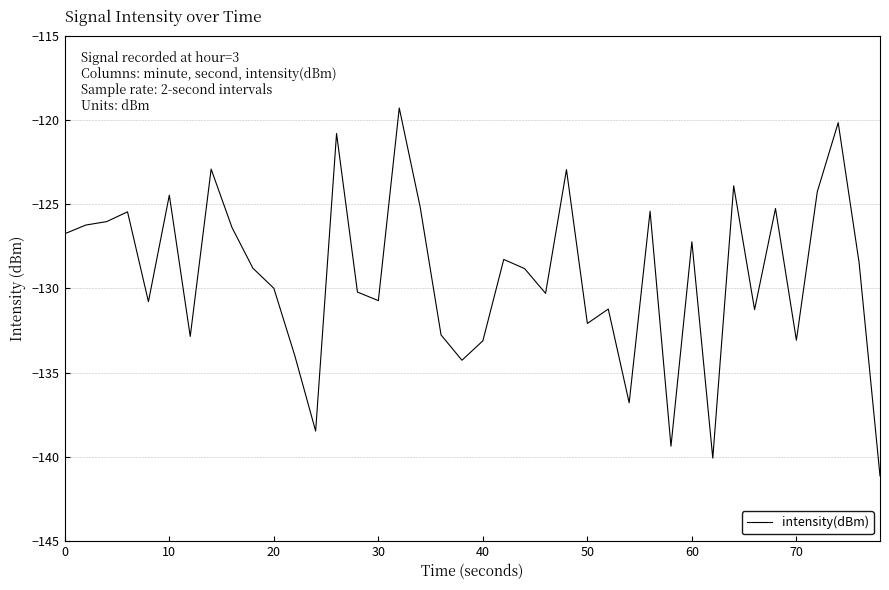

What is the sum of all values?

-5169.3